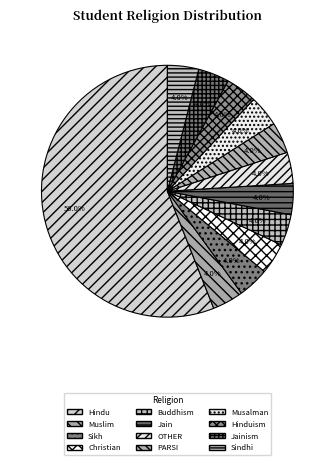

To the nearest percent, what is the difference between the largest and smallest slice percentages?

52%